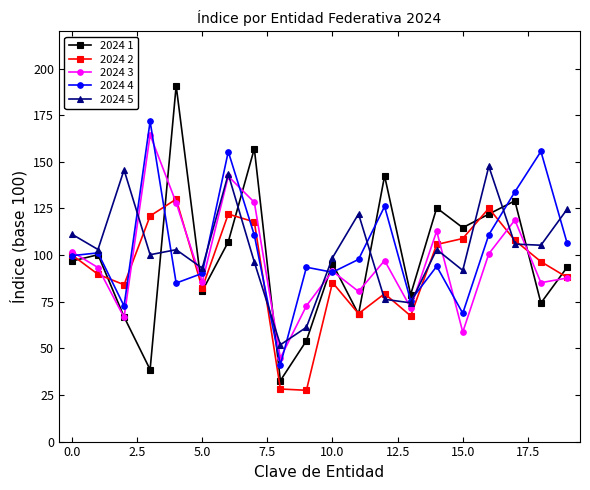

True or false: 2024 2 has more than 0 interior local peaks.

True